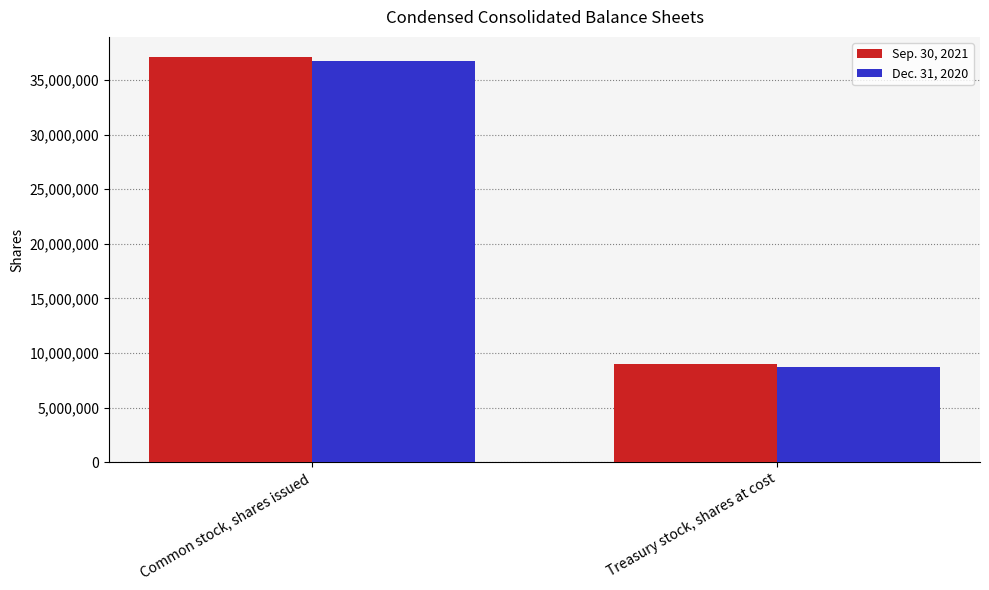

Does the chart contain any negative values?

No